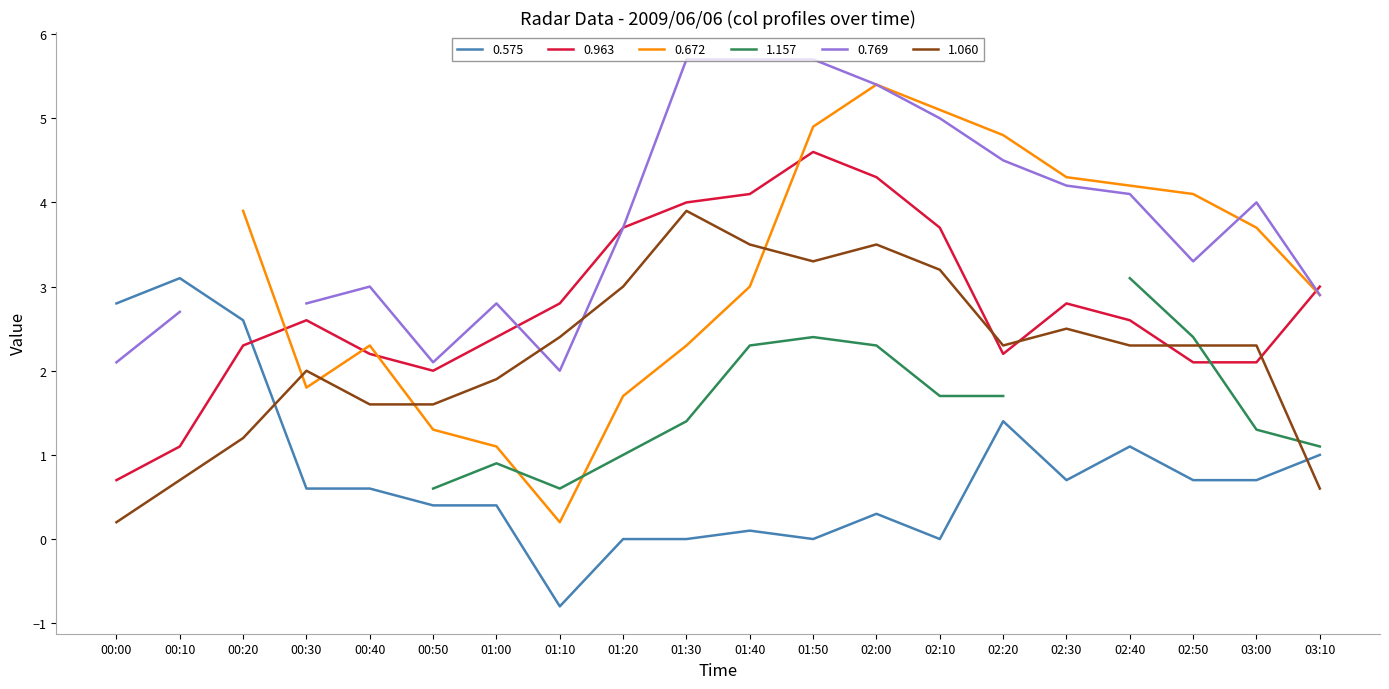

The 0.575 series shows -0.0 at 01:30. True or false?

True